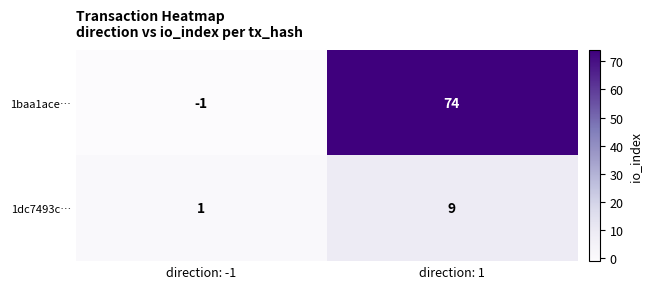

At direction: -1, list the series in order from smallest to largest.

1baa1ace…, 1dc7493c…